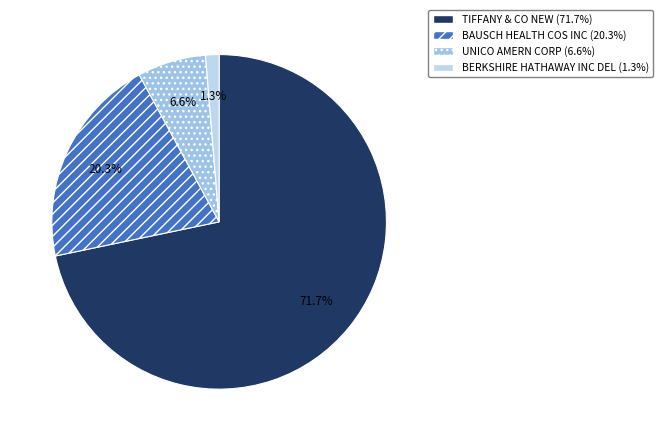

Does TIFFANY & CO NEW represent more than half of the total?

Yes